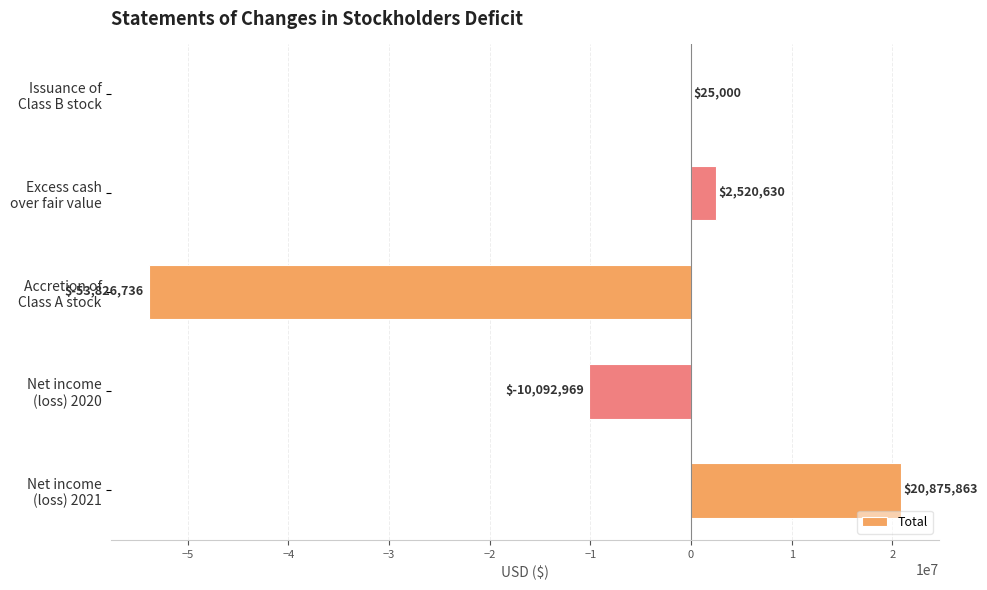

What is the sum of all values?

-40498212